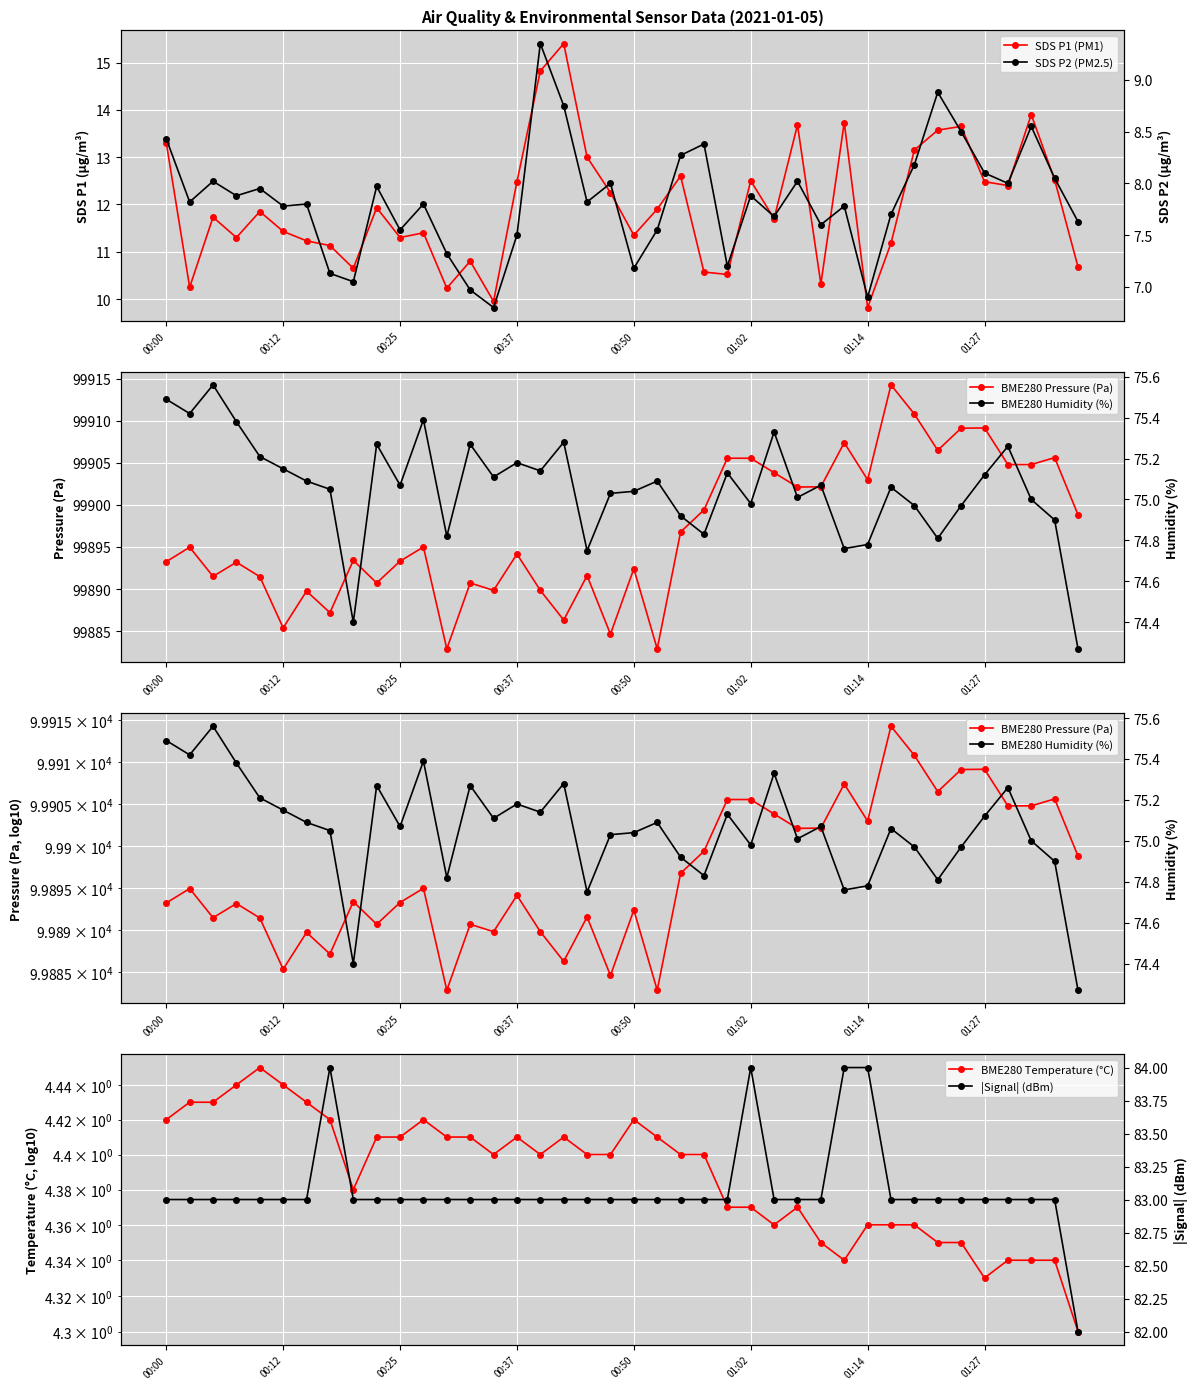

What is the sum of the BME280 Temperature (°C) values at 21 and 36?

8.8